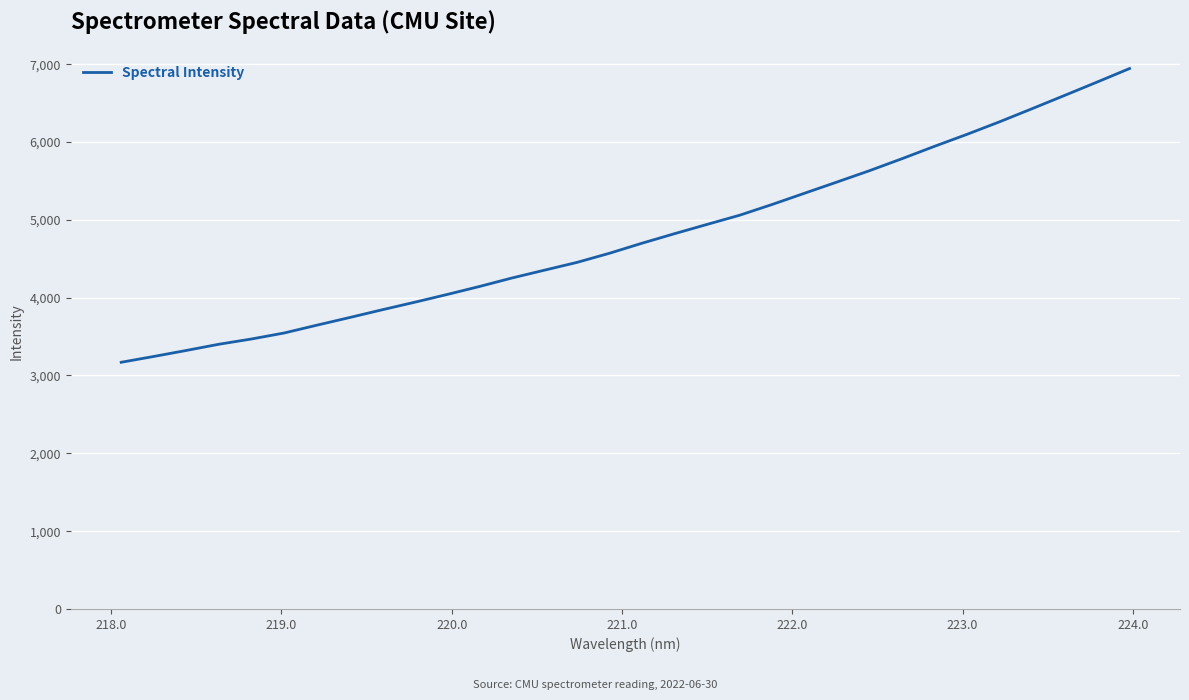

What is the maximum value shown in the chart?

6943.8